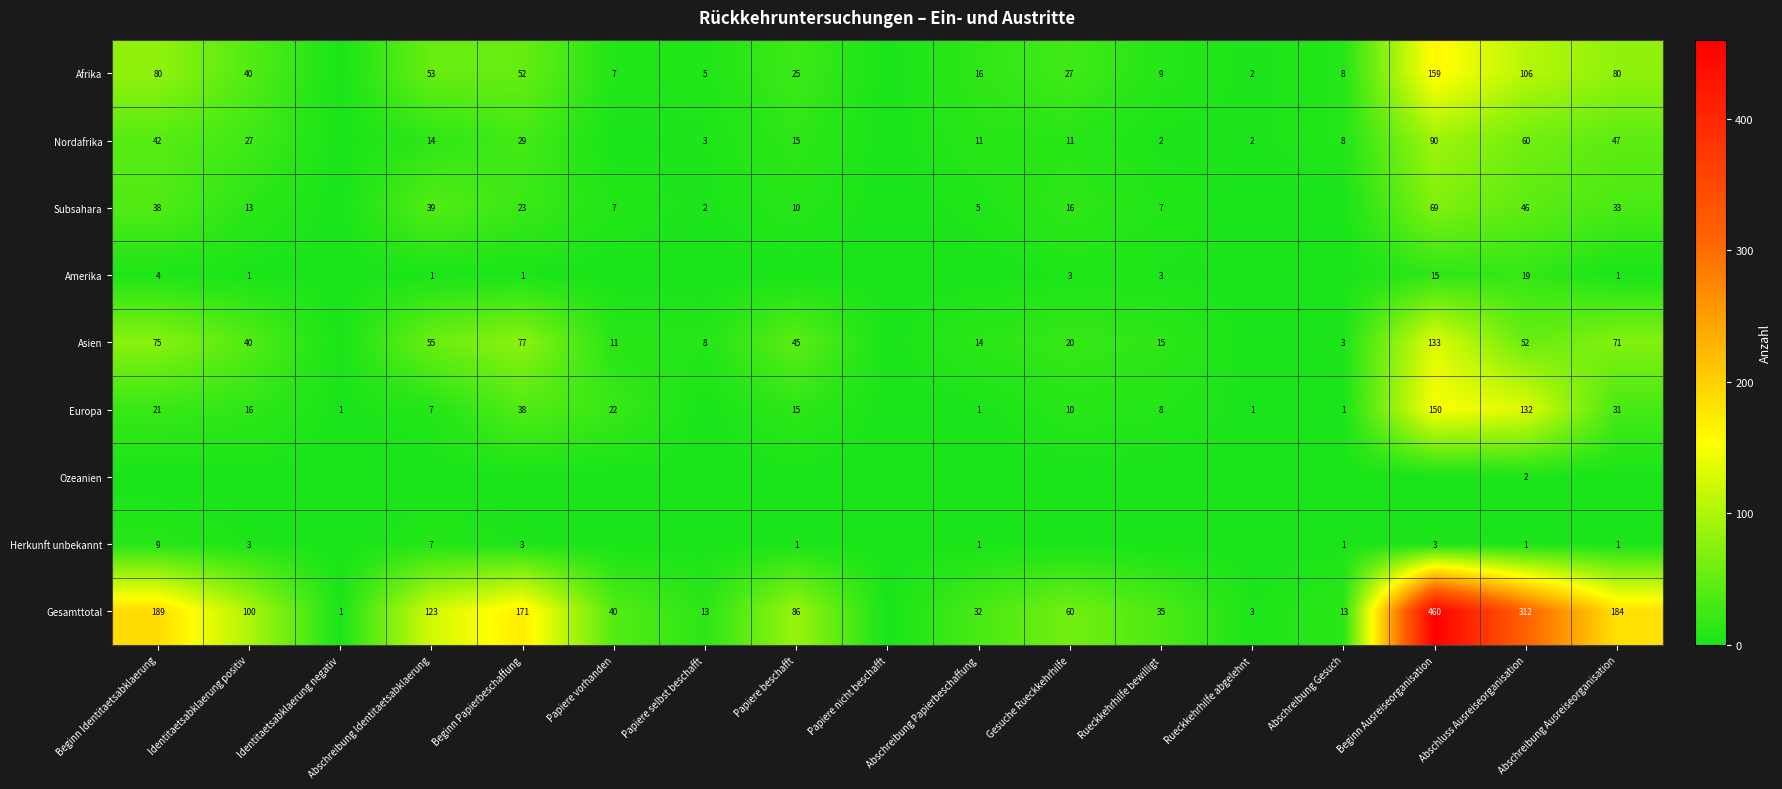

Is the value of Afrika at Papiere vorhanden greater than the value of Asien at Papiere beschafft?

No